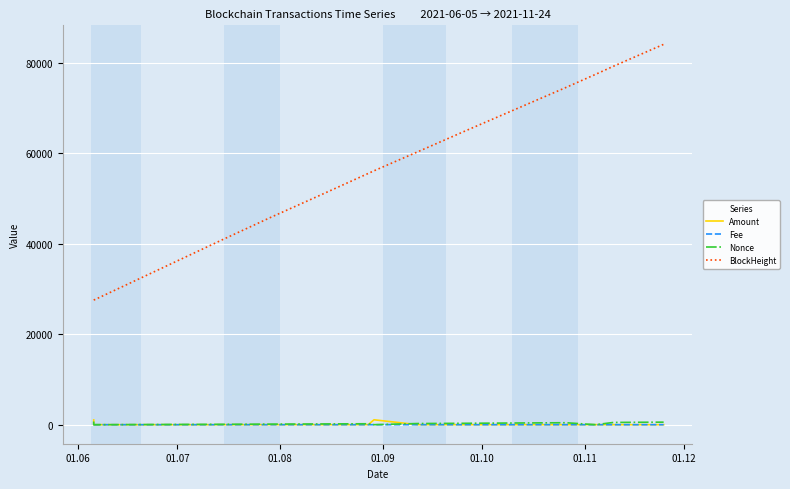

Which series has the largest range (max minus min)?

BlockHeight